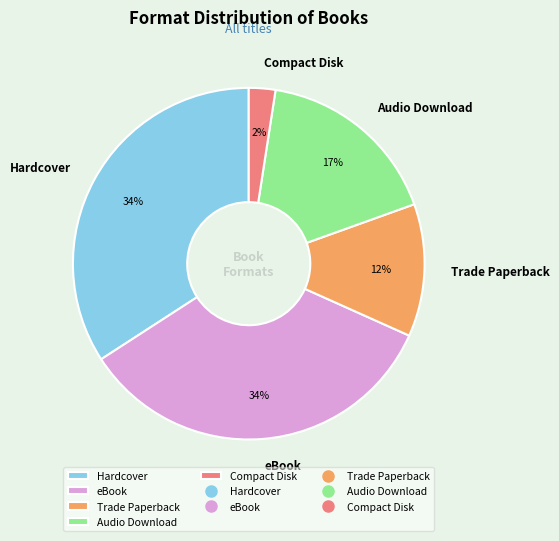

Is there a majority slice in this chart?

No